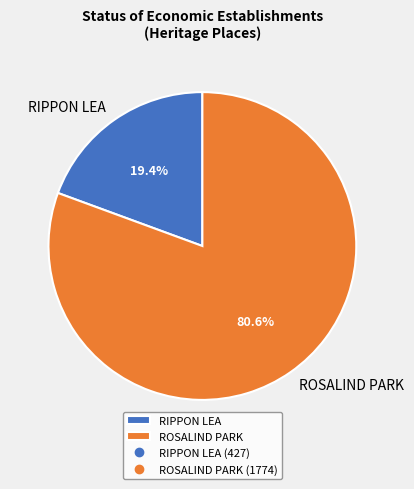

True or false: RIPPON LEA accounts for 19% of the total.

True